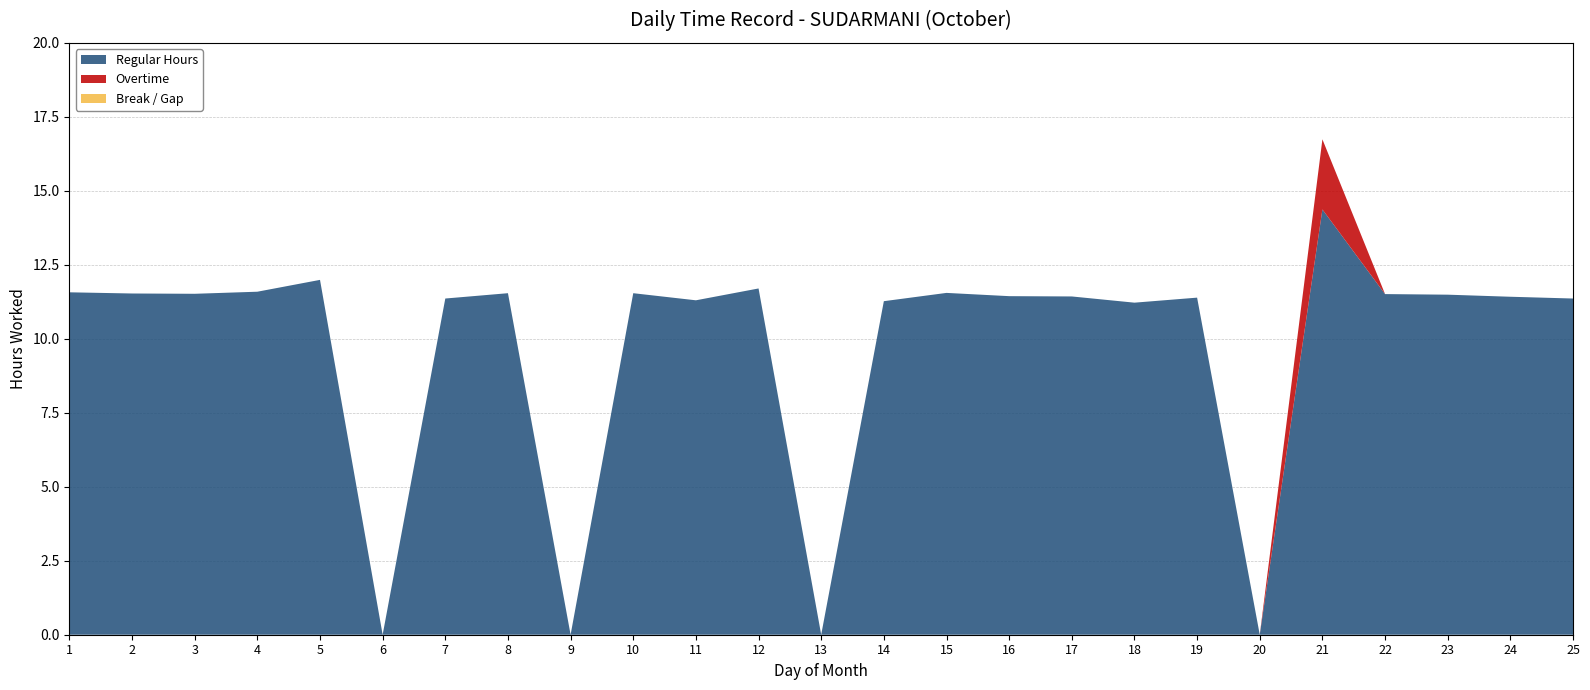

Reading left to right, transcribe all the data shown in this chart.

Regular Hours: 11.6	11.5	11.5	11.6	12.0	0.0	11.4	11.5	0.0	11.5	11.3	11.7	0.0	11.3	11.6	11.4	11.4	11.2	11.4	0.0	14.4	11.5	11.5	11.4	11.4
Overtime: 0.0	0.0	0.0	0.0	0.0	0.0	0.0	0.0	0.0	0.0	0.0	0.0	0.0	0.0	0.0	0.0	0.0	0.0	0.0	0.0	2.4	0.0	0.0	0.0	0.0
Break / Gap: 0.0	0.0	0.0	0.0	0.0	0.0	0.0	0.0	0.0	0.0	0.0	0.0	0.0	0.0	0.0	0.0	0.0	0.0	0.0	0.0	0.0	0.0	0.0	0.0	0.0